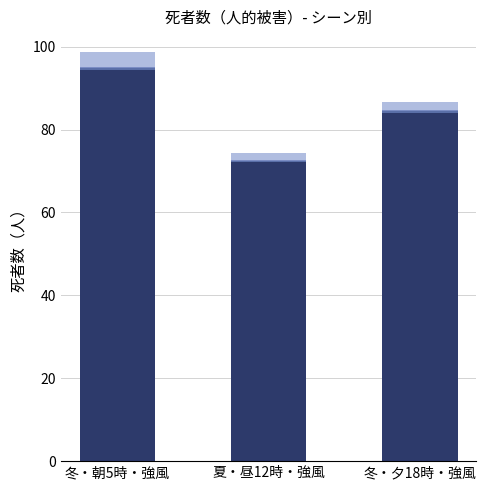

At which category is the sum across all series the highest?

冬・朝5時・強風